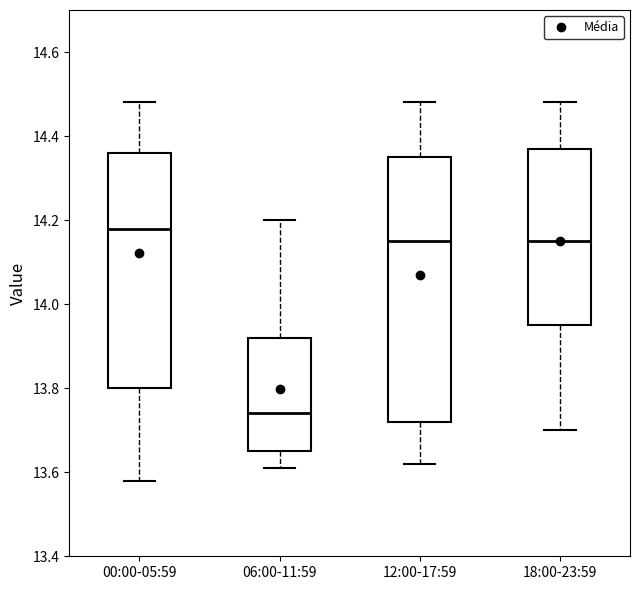

Reading left to right, read every box against the y-axis: the position of its median line, the range the box covers, and the ends of its whiskers. The values are not printed on the chart, so give them approximately, as read against the axis.

00:00-05:59: median 14.18, box 13.80 to 14.36, whiskers 13.58 to 14.48
06:00-11:59: median 13.74, box 13.66 to 13.92, whiskers 13.62 to 14.20
12:00-17:59: median 14.16, box 13.72 to 14.36, whiskers 13.62 to 14.48
18:00-23:59: median 14.16, box 13.96 to 14.38, whiskers 13.70 to 14.48